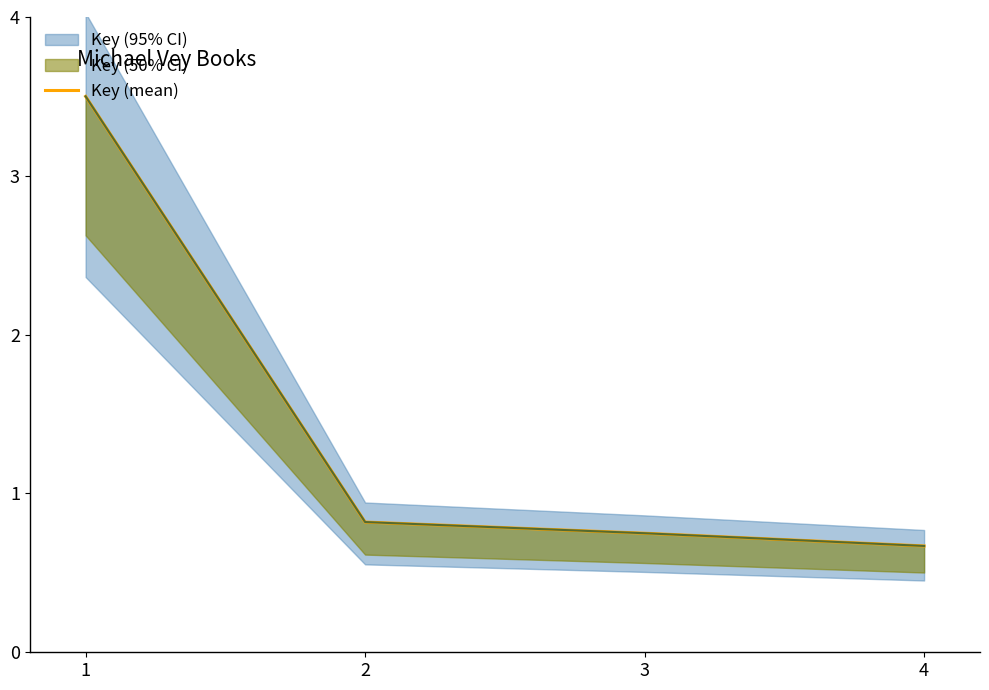

Rank the categories by value from lowest to highest.

4, 3, 2, 1